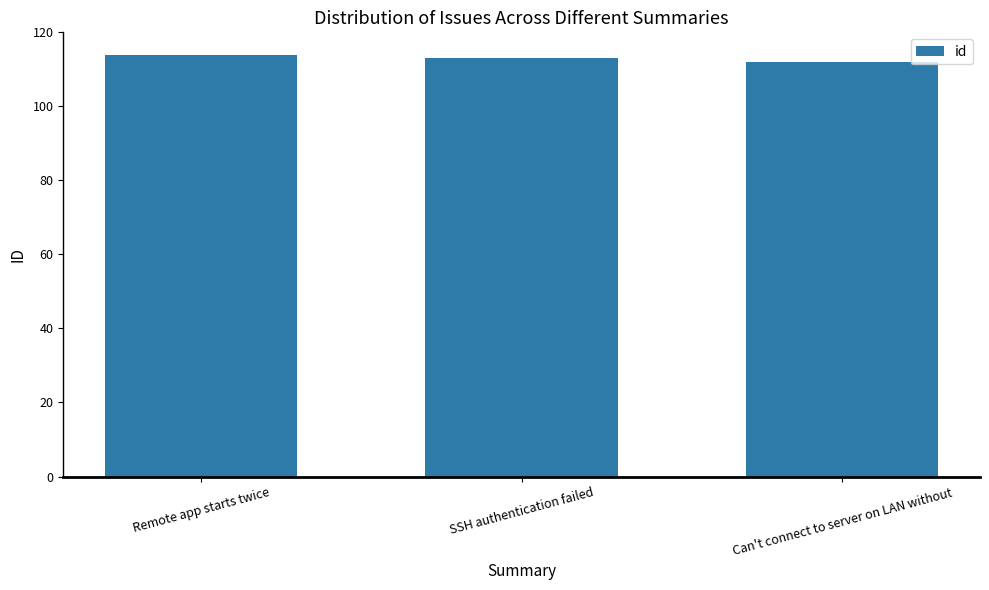

What is the difference between the maximum and second lowest values?

1